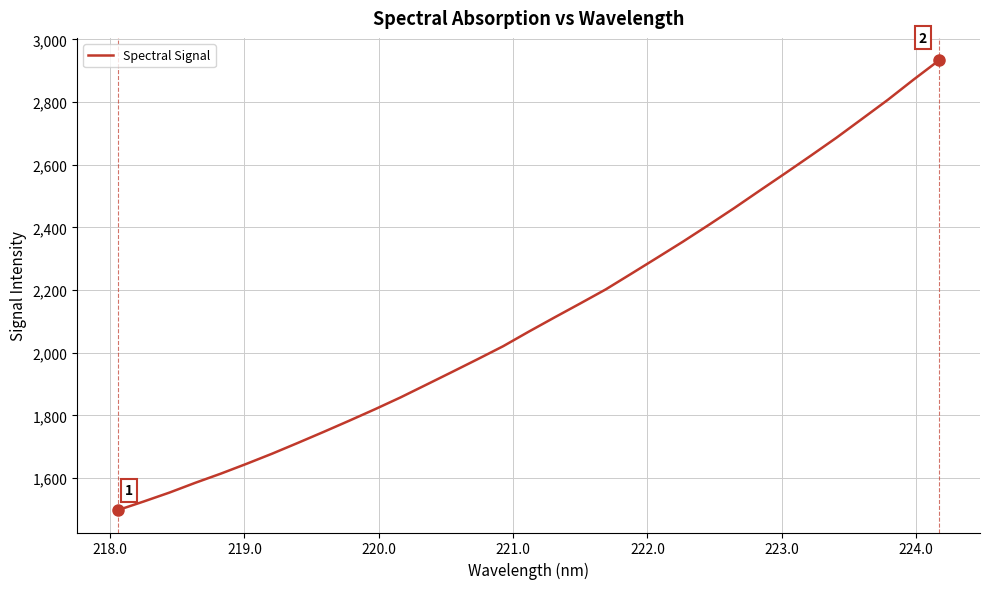

What is the maximum value shown in the chart?

2932.9